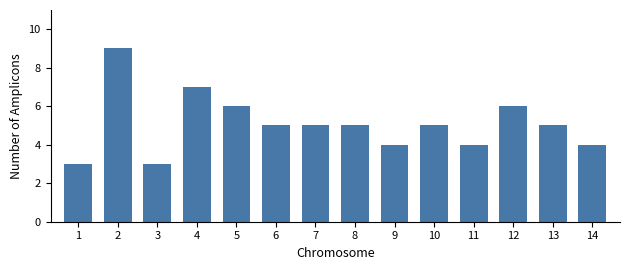

True or false: the data shows 4 at 11.

True